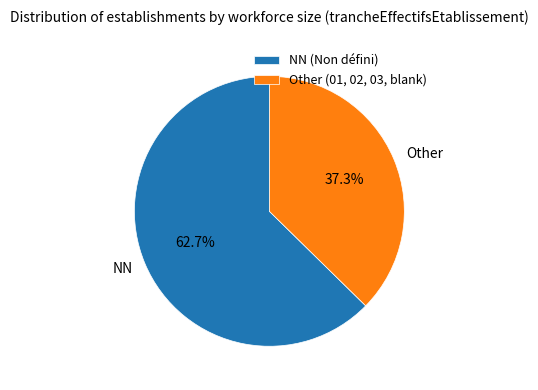

Is there a majority slice in this chart?

Yes